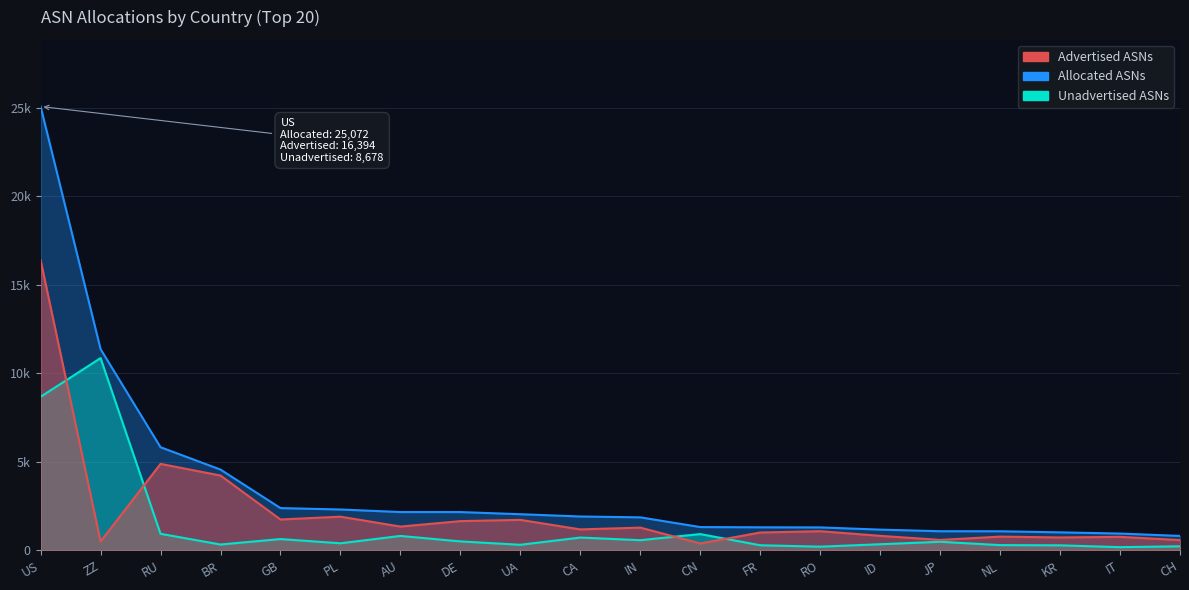

Rank the series by their average value, from highest to lowest.

Advertised ASNs, Unadvertised ASNs